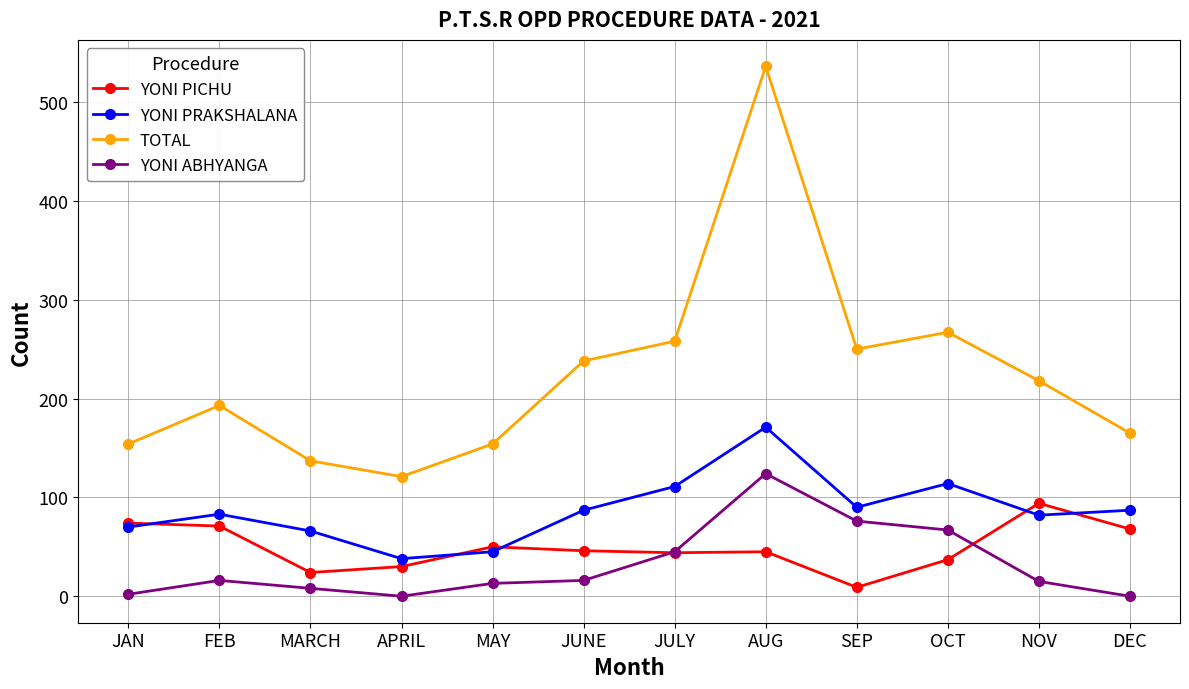

True or false: YONI ABHYANGA has more than 1 points higher than both neighbors.

True